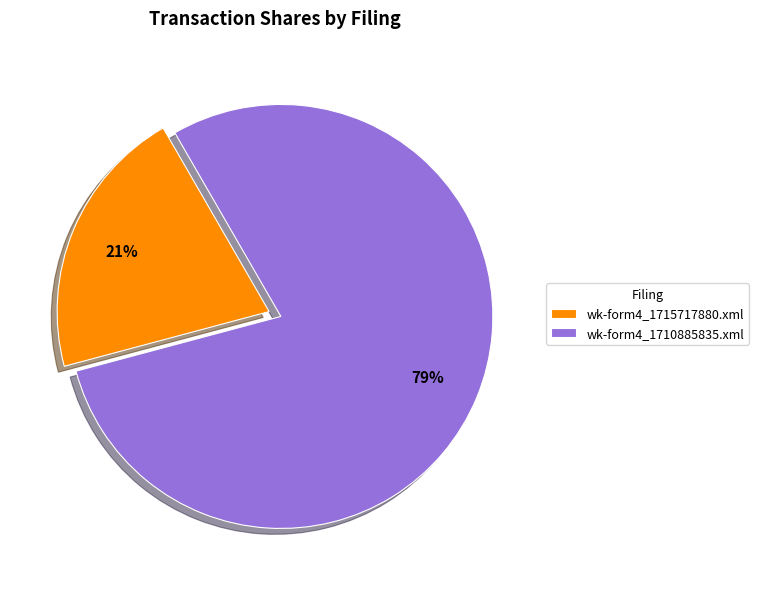

To the nearest percent, what is the difference between the largest and smallest slice percentages?

58%